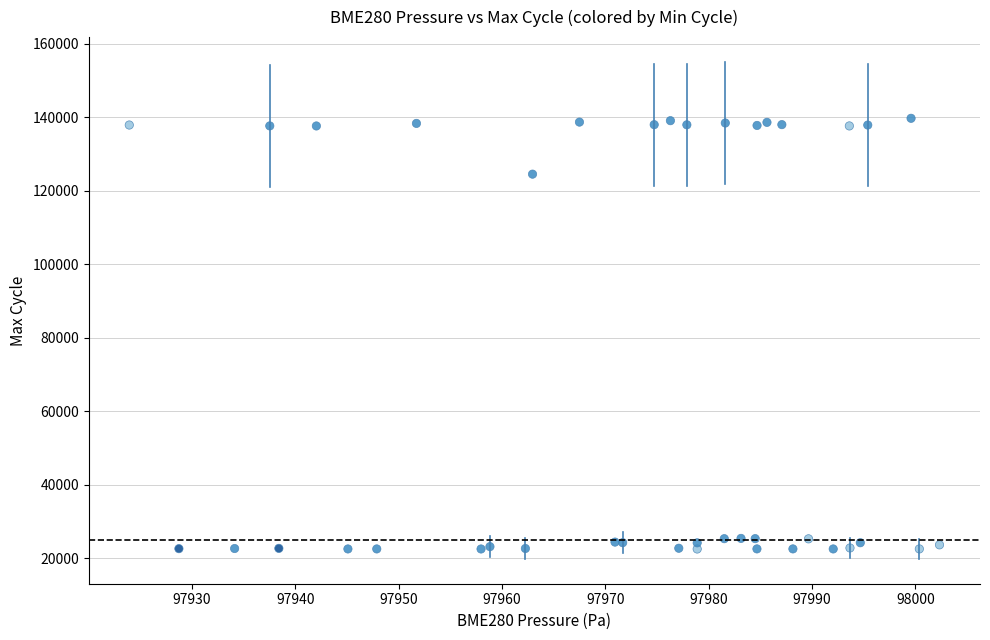

What Y value in the scatter plot is closest to 81131?

124519